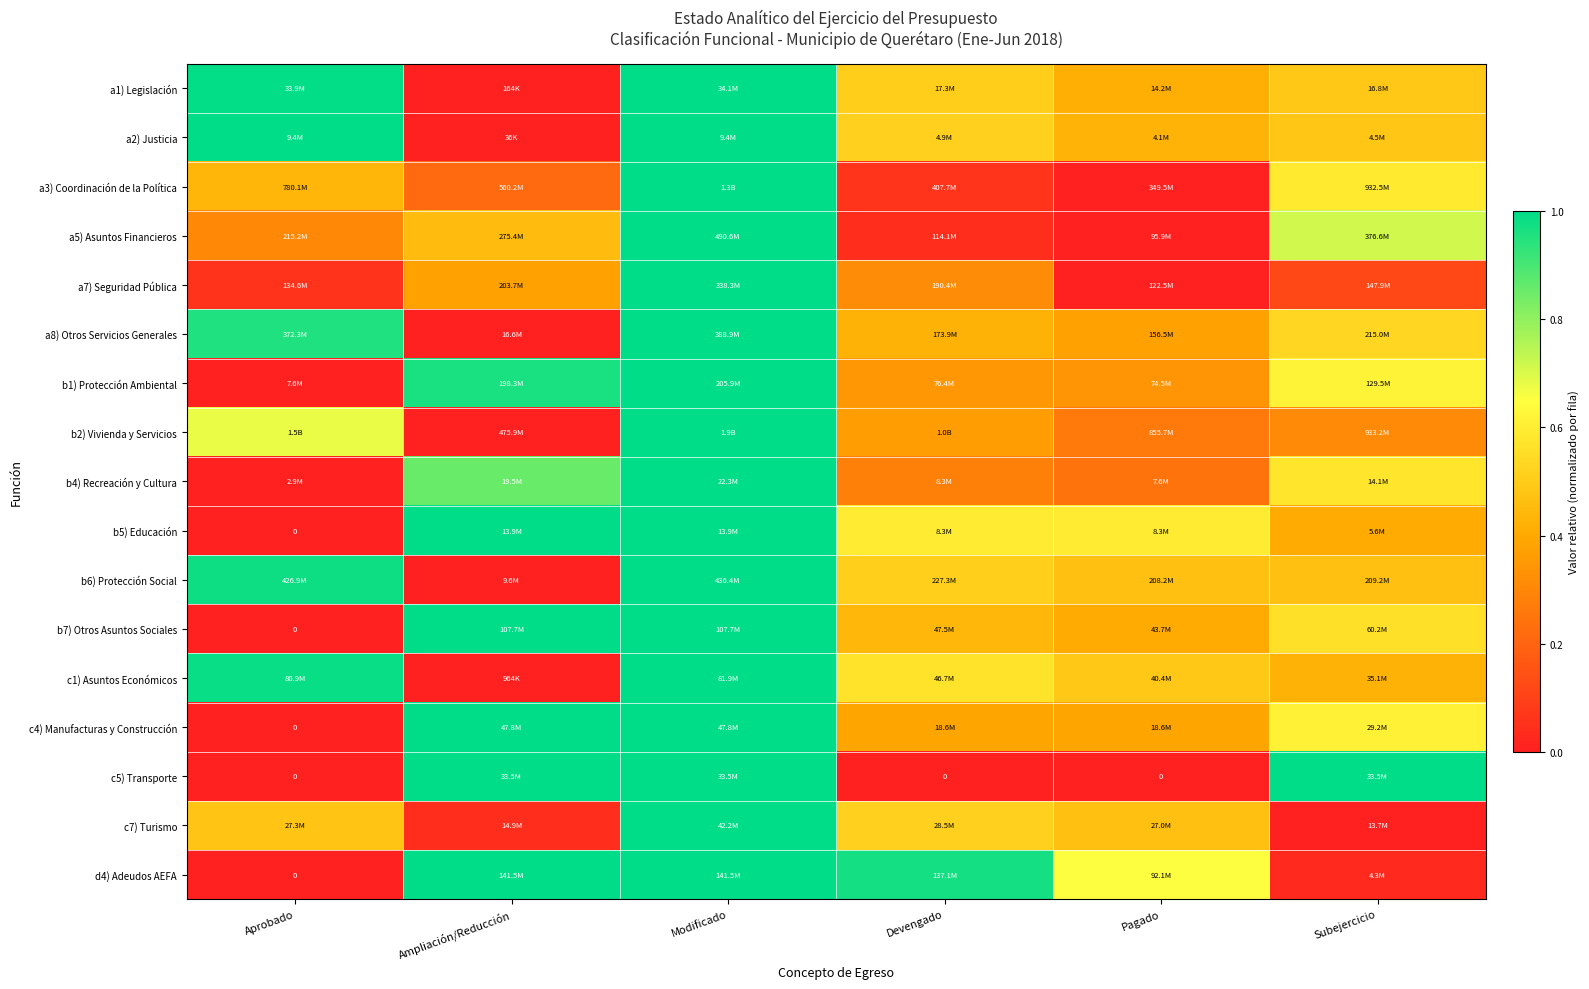

True or false: b5) Educación has a value of 1.7 at Modificado.

False